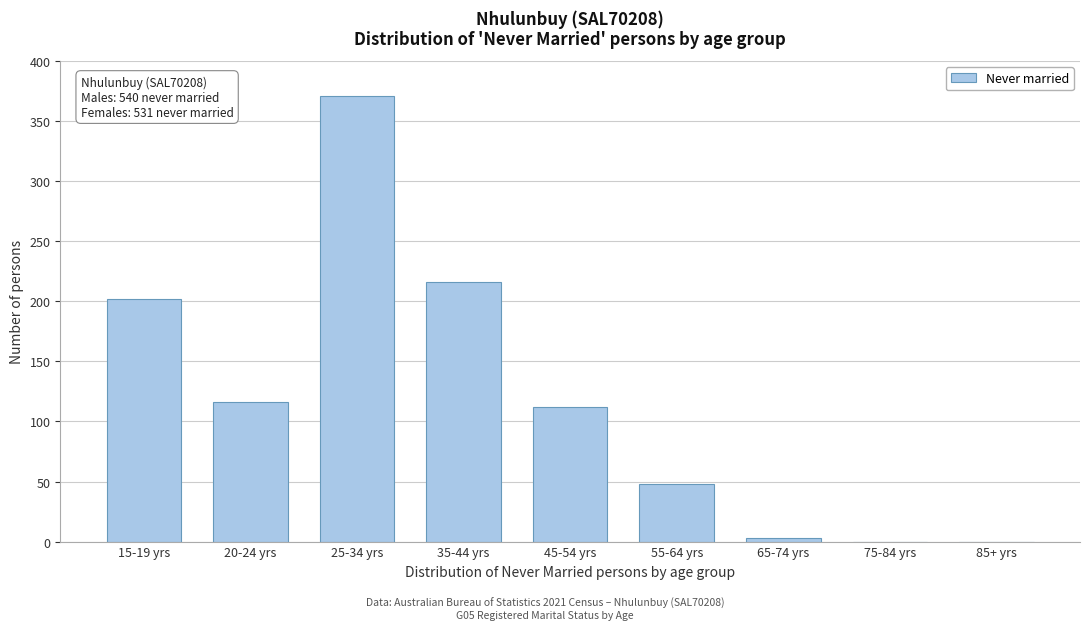

Reading right to left, what are all the values shown in this chart?

85+ yrs=0	75-84 yrs=0	65-74 yrs=3	55-64 yrs=48	45-54 yrs=112	35-44 yrs=216	25-34 yrs=371	20-24 yrs=116	15-19 yrs=202